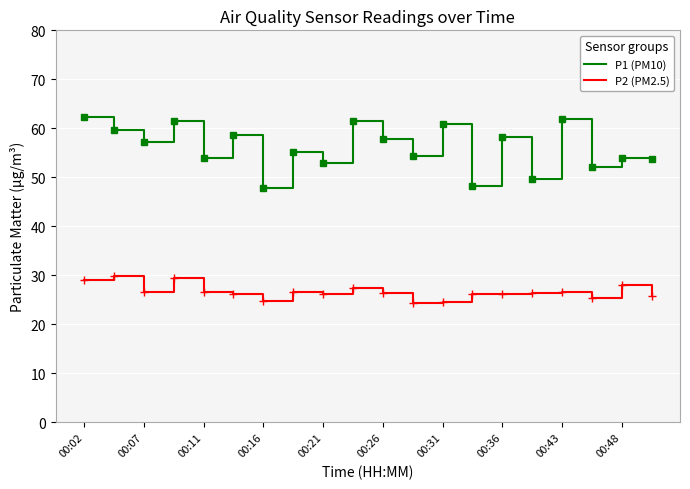

At how many categories does at least one series exceed 47?

20